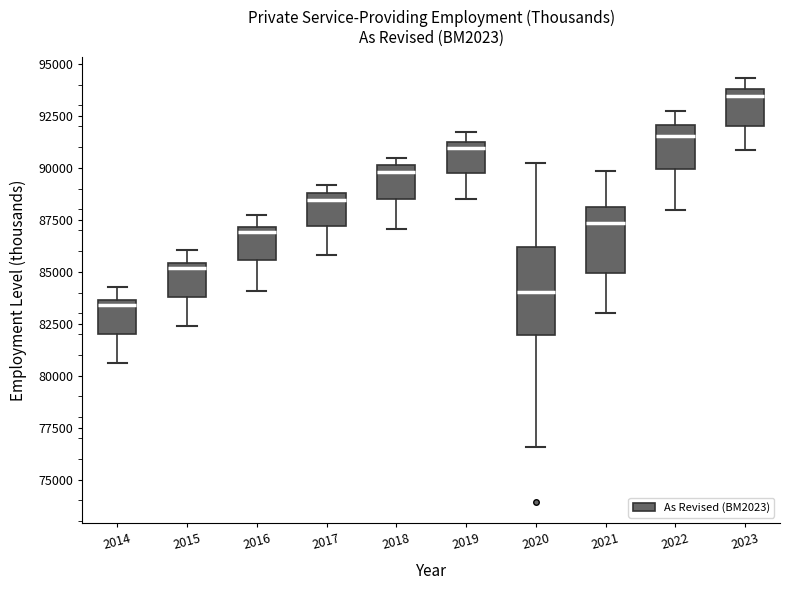

Where does the upper whisker of the box at x = 2016 end on the y-axis? The values are not printed on the chart, so give them approximately, as read against the axis.

87500